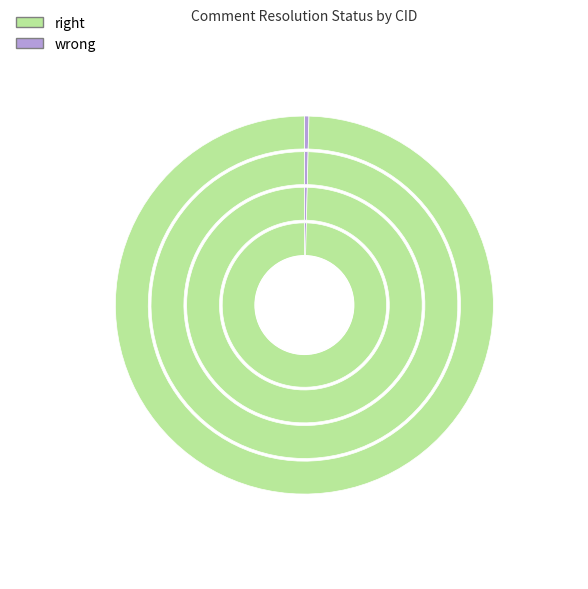

Is it true that 1081 is 11% of the pie?

False